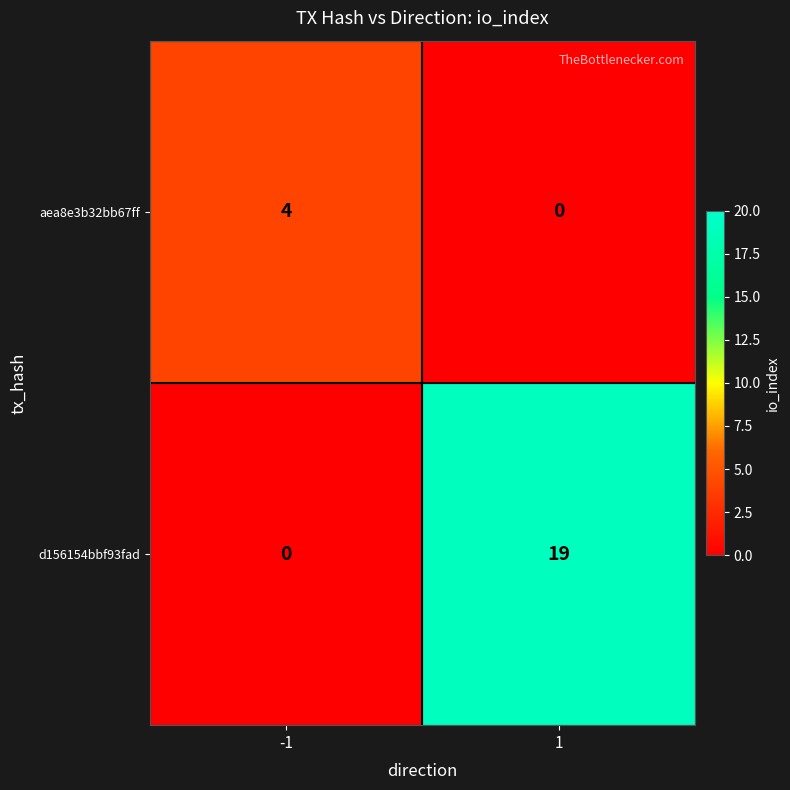

What is the approximate value of aea8e3b32bb67ff at -1?

4